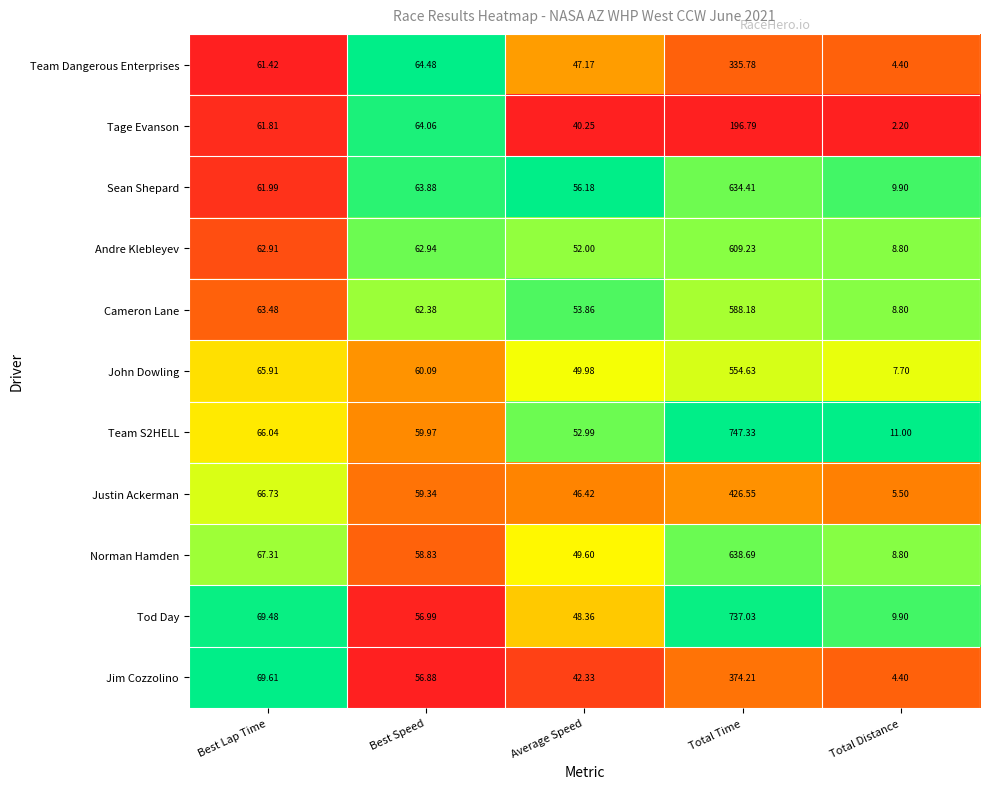

What is the total value across all series at Best Lap Time?

716.7